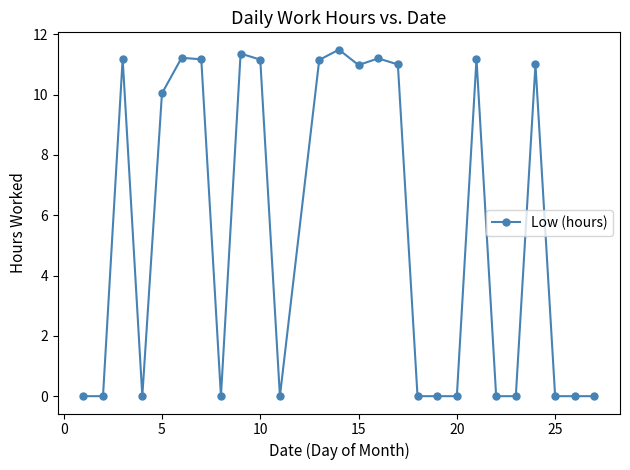

What is the greatest value displayed?

11.5